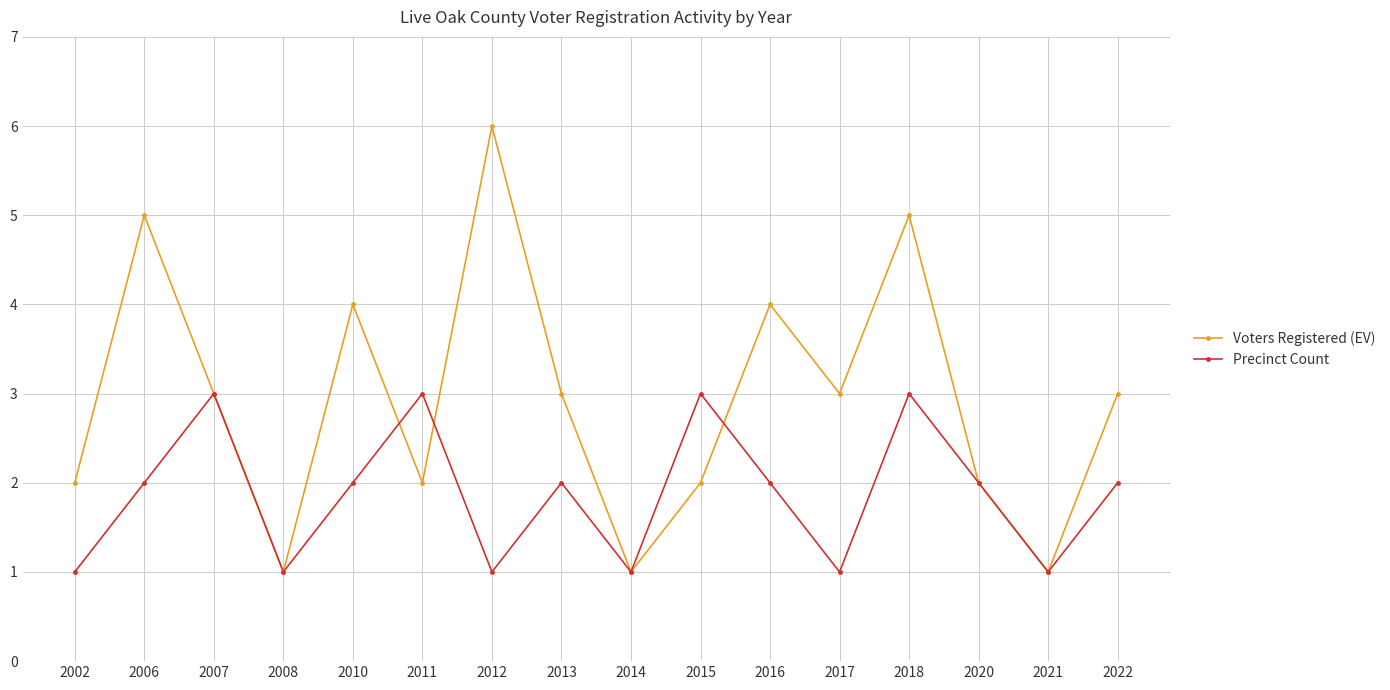

True or false: Voters Registered (EV) and Precinct Count cross at least once.

True